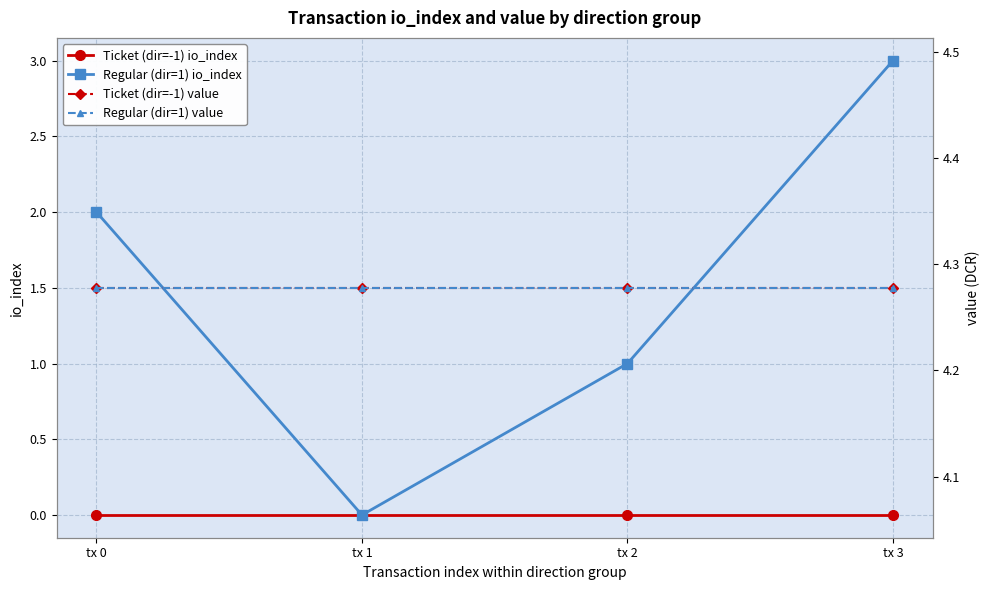

How many data points in Regular (dir=1) io_index are less than 2?

2